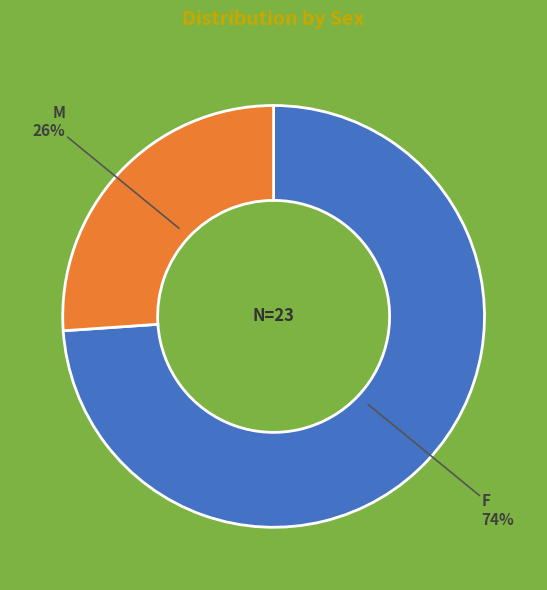

Which category has the biggest portion of the pie?

F